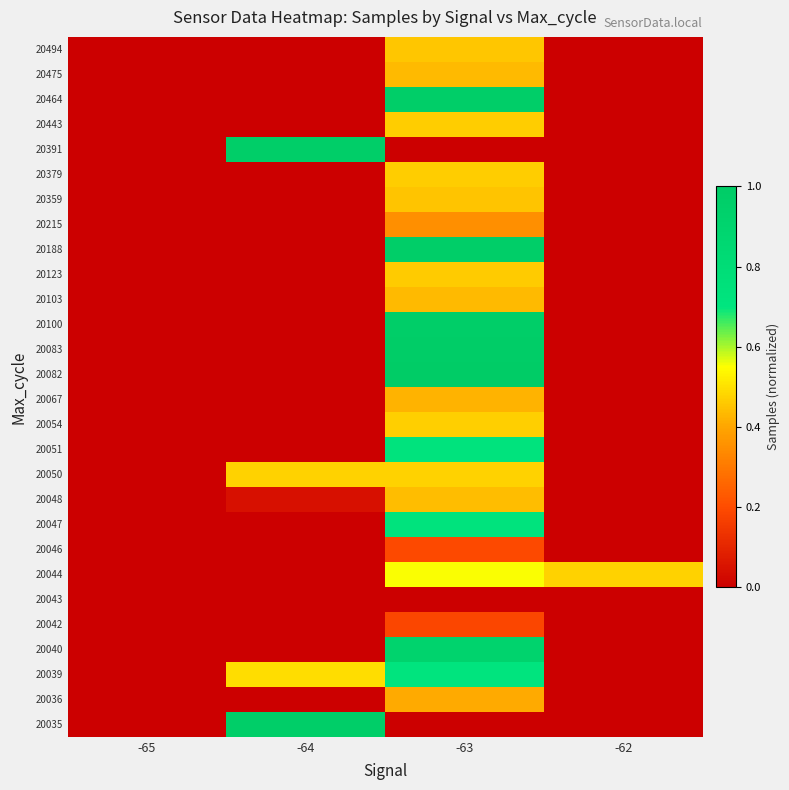

Which label corresponds to the largest value in the chart?

-63